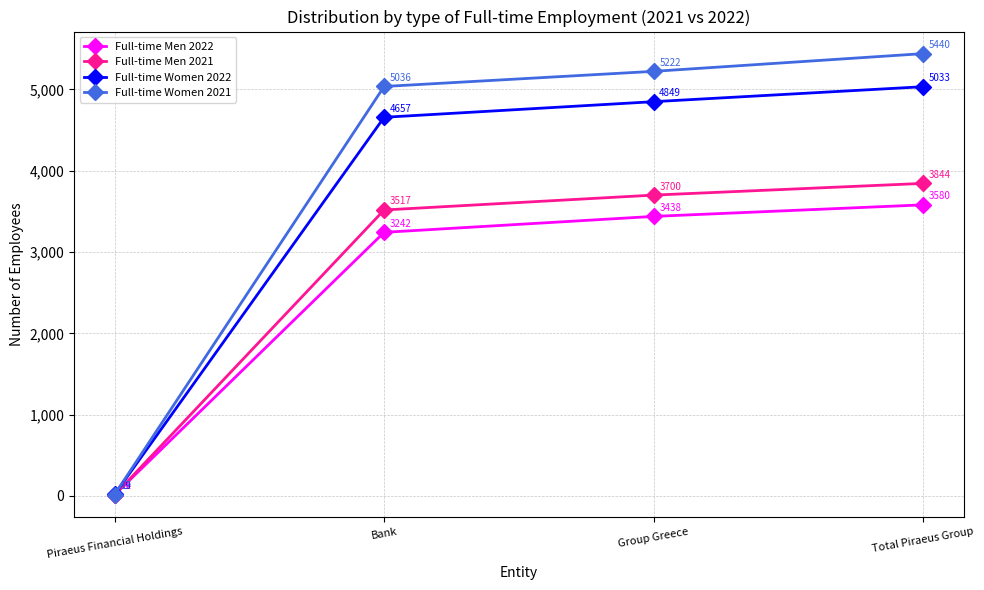

Is the value of Full-time Men 2021 at Group Greece greater than the value of Full-time Men 2022 at Piraeus Financial Holdings?

Yes